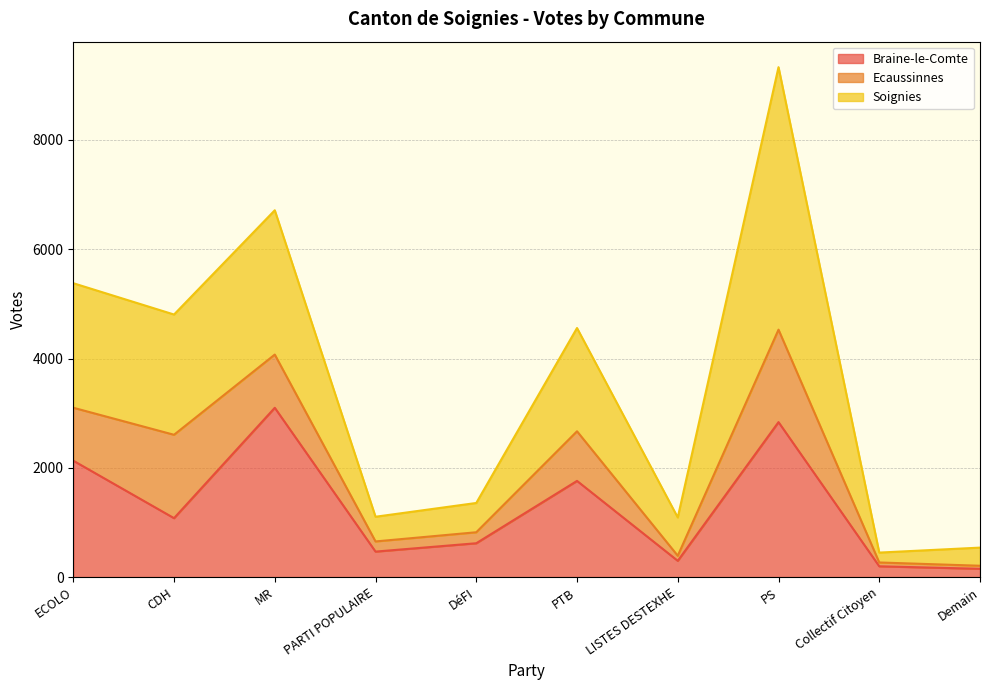

At which category is the sum across all series the highest?

PS